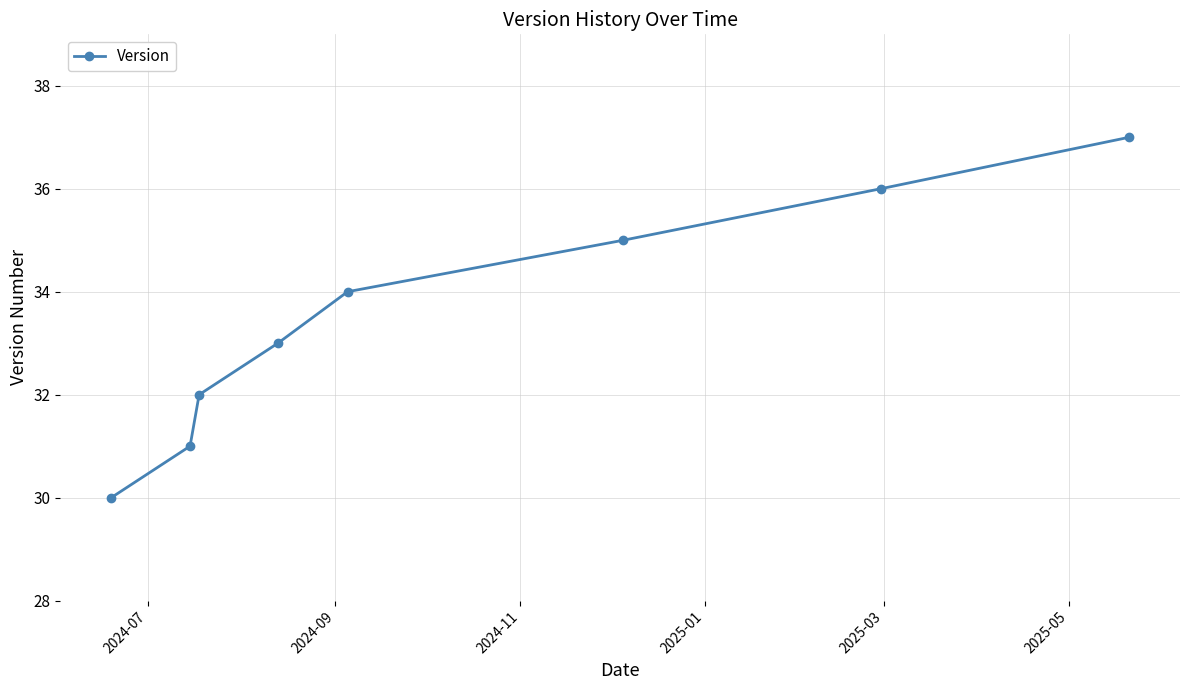

What is the value of the 3rd point from the left?

32